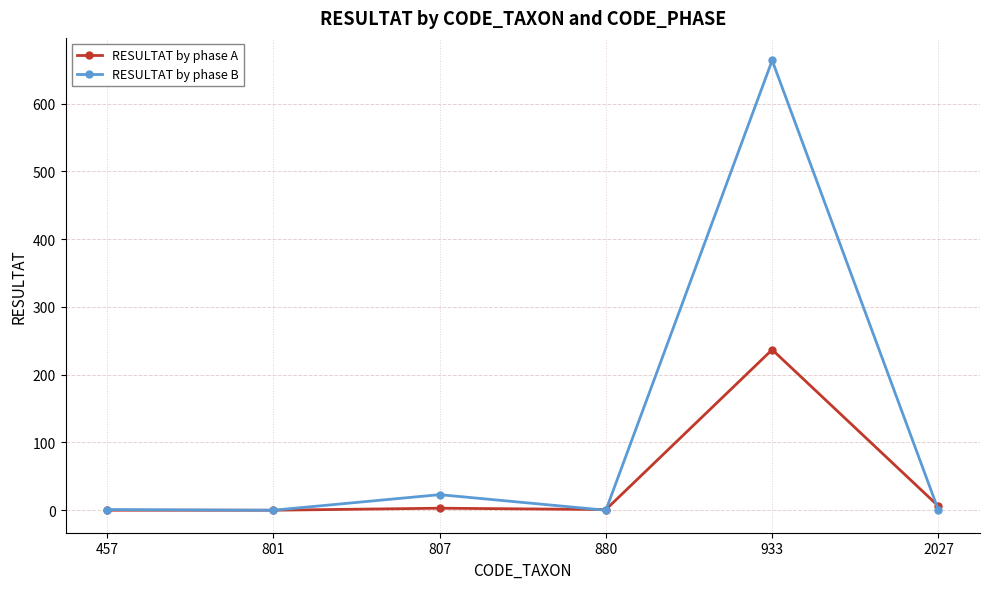

True or false: RESULTAT by phase A has more than 0 interior local peaks.

True